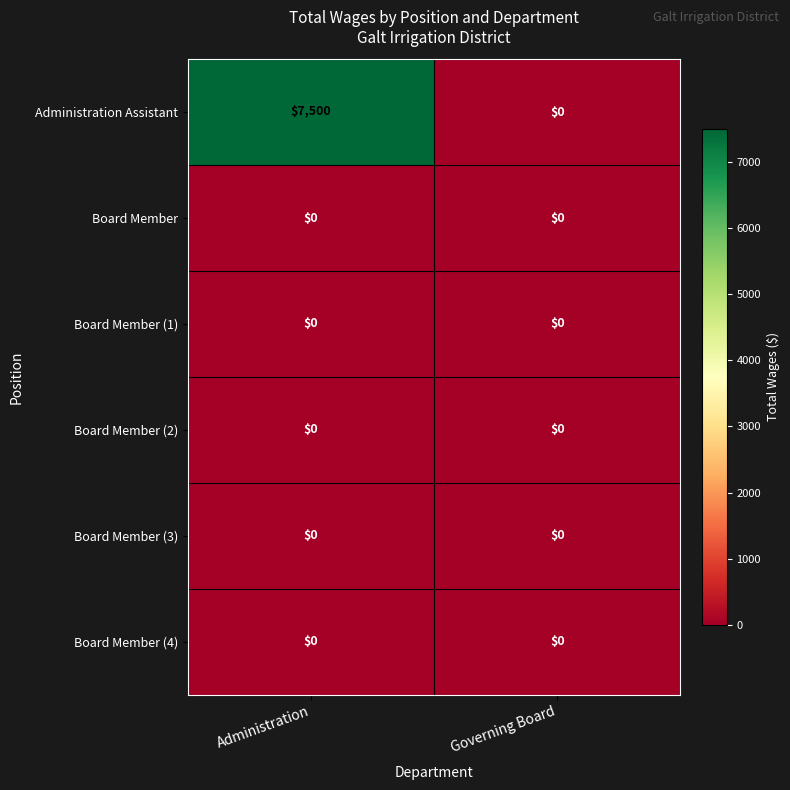

Is it true that Administration Assistant equals 2208 at Administration?

False